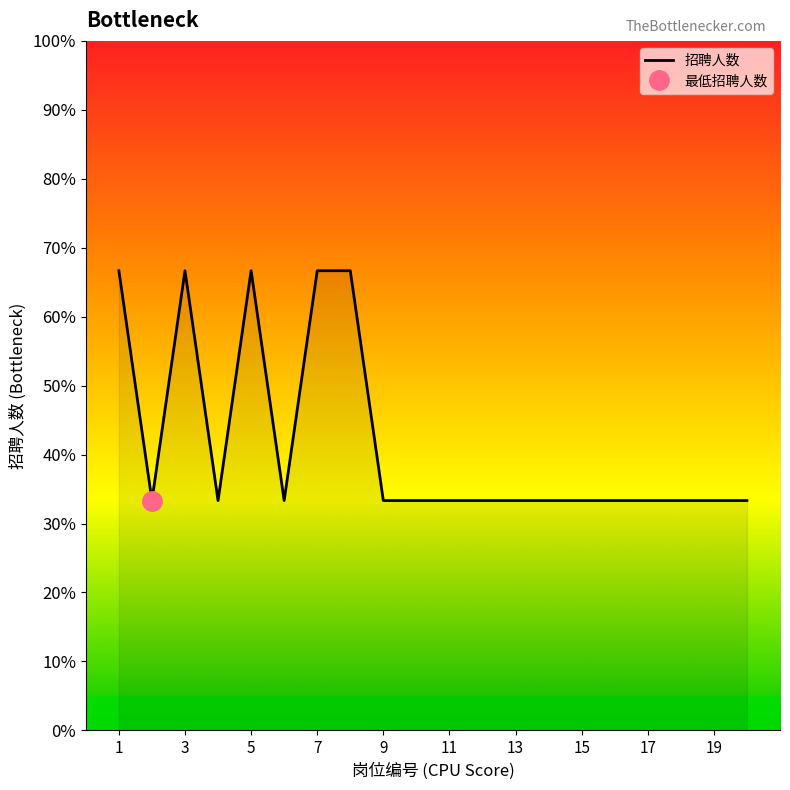

How many values are between 0 and 1?

20